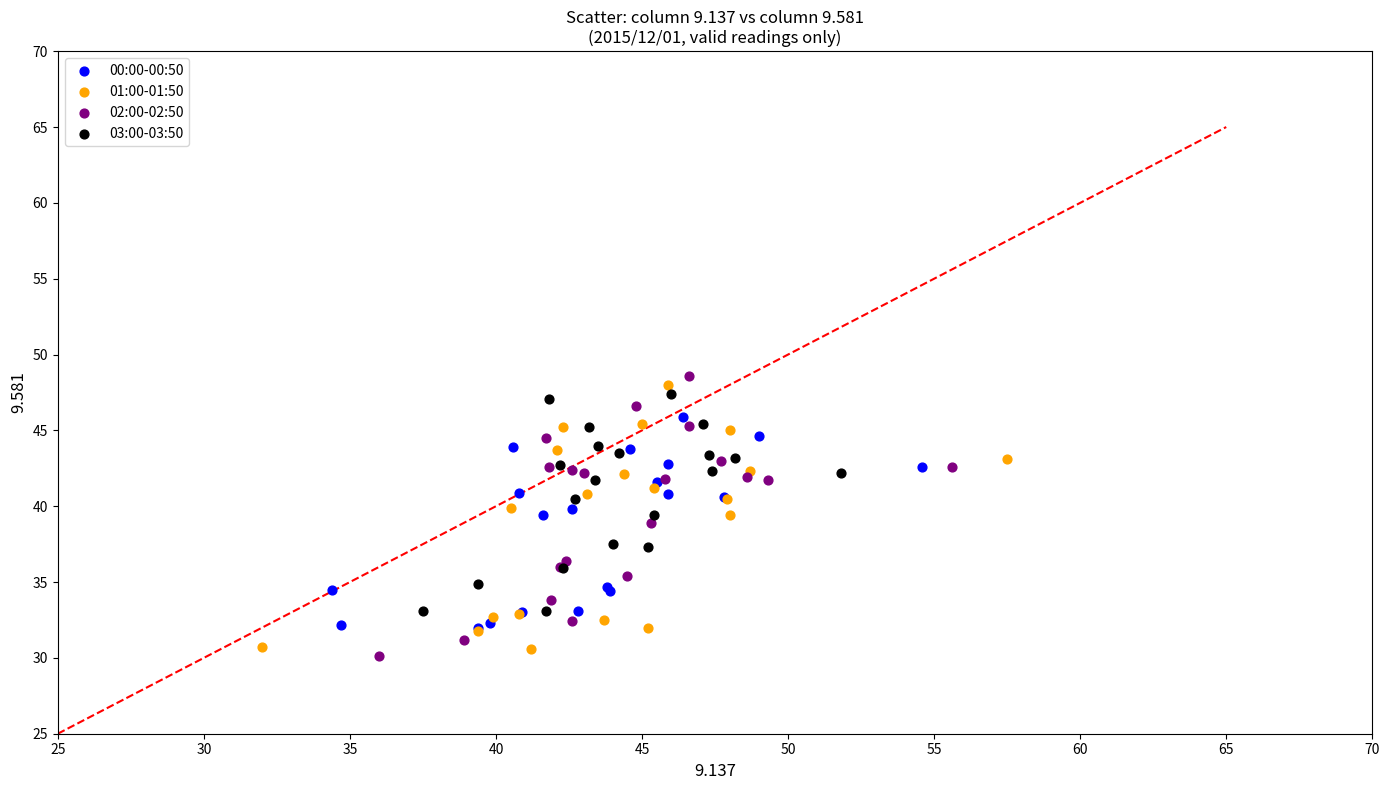

Which series has the largest Y range (max minus min)?

02:00-02:50